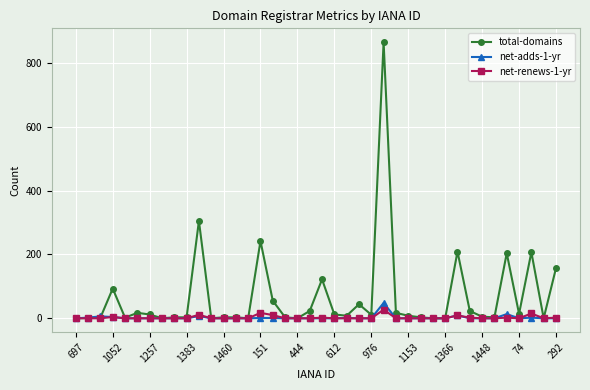

Which series has the largest range (max minus min)?

total-domains